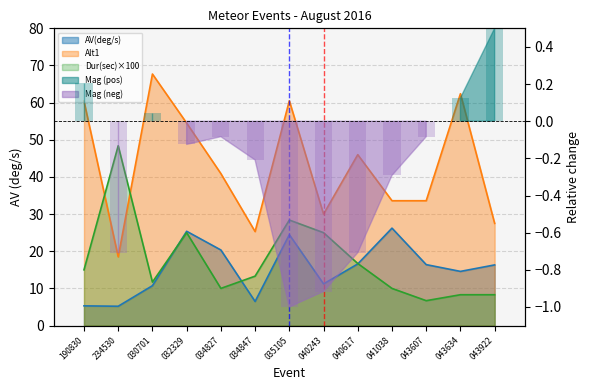

What is the difference between the maximum and minimum values in the AV(deg/s) series?

21.0